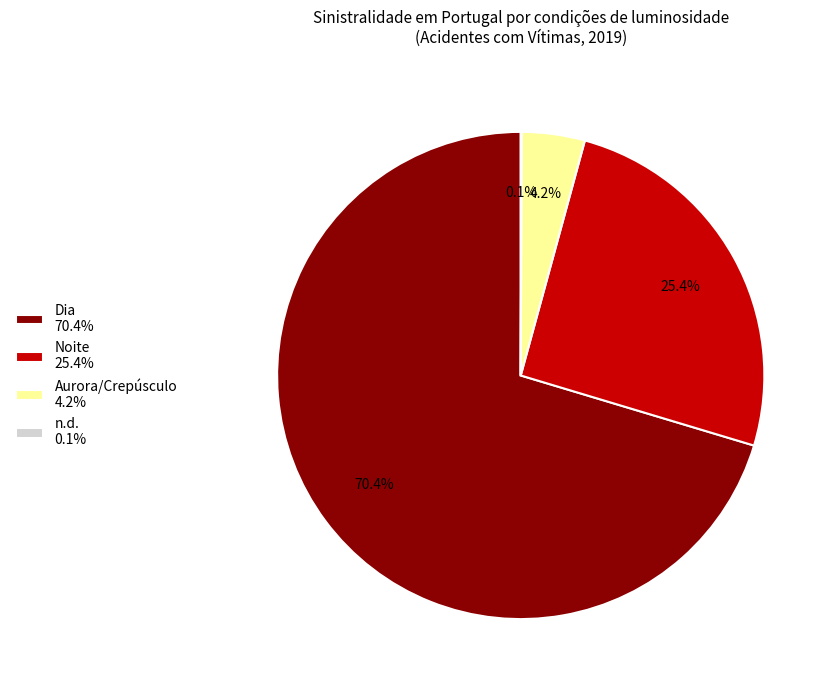

Is there any slice that represents more than half of the pie?

Yes